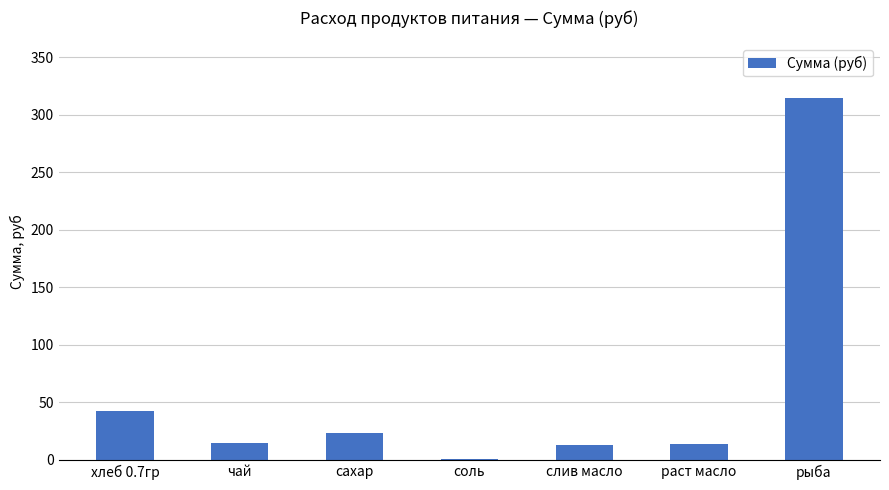

What is the sum of all values?

424.0